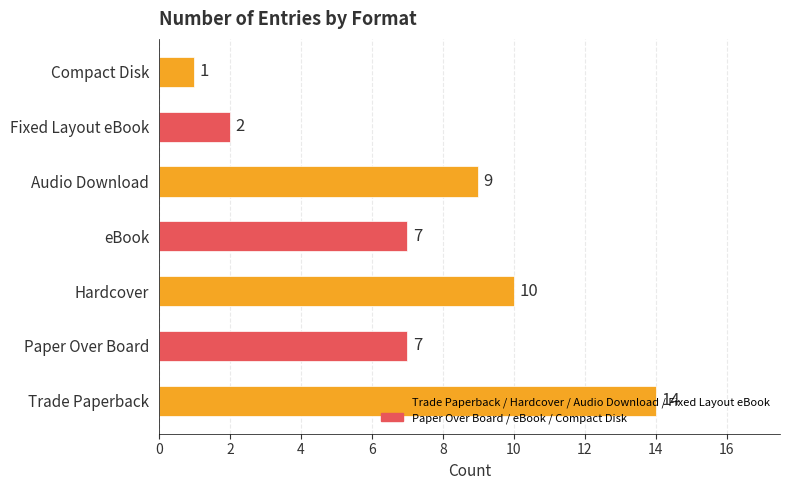

What is the difference between the maximum and second lowest values?

12